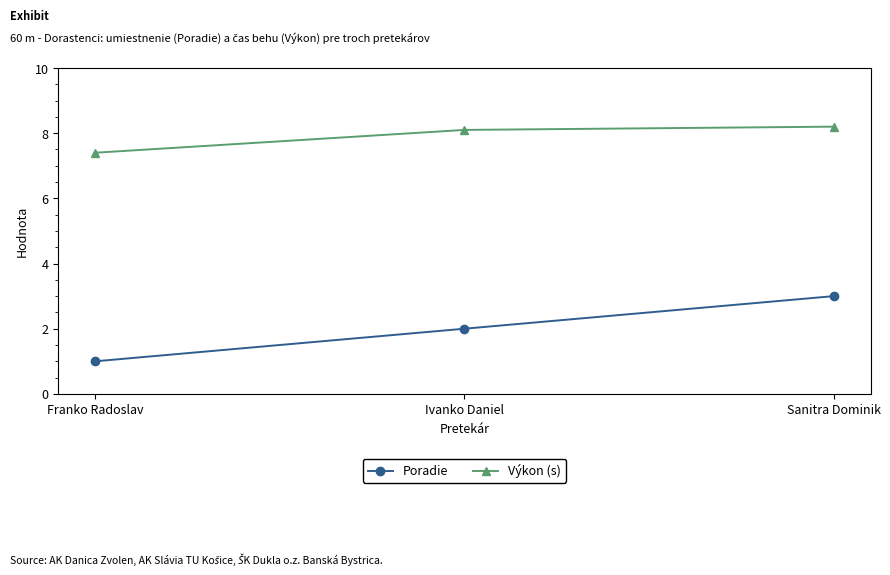

What is the difference between the maximum and second lowest values in the Výkon (s) series?

0.1